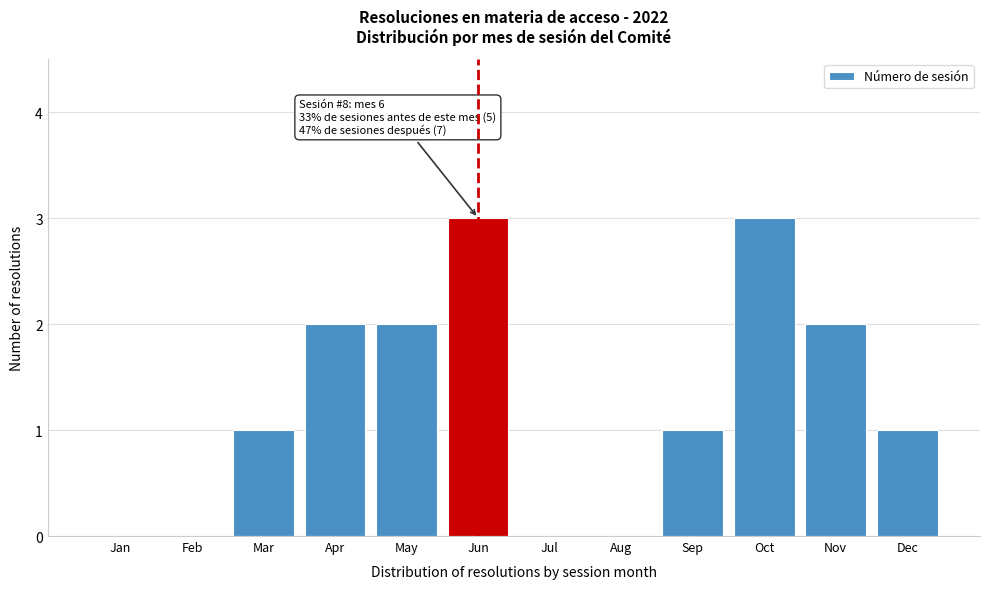

Reading left to right, transcribe all the data shown in this chart.

Jan=0	Feb=0	Mar=1	Apr=2	May=2	Jun=3	Jul=0	Aug=0	Sep=1	Oct=3	Nov=2	Dec=1